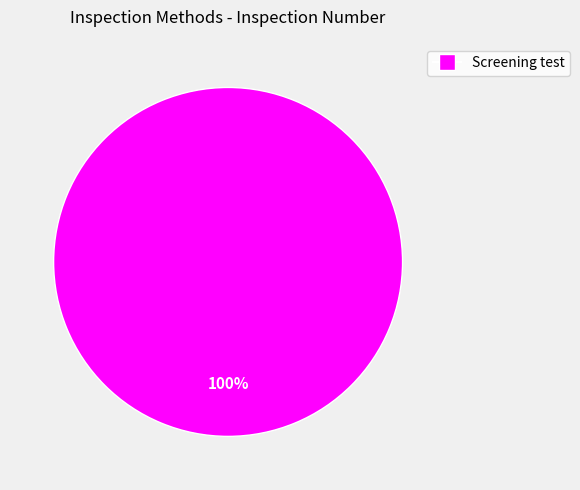

Does any single category account for the majority?

Yes